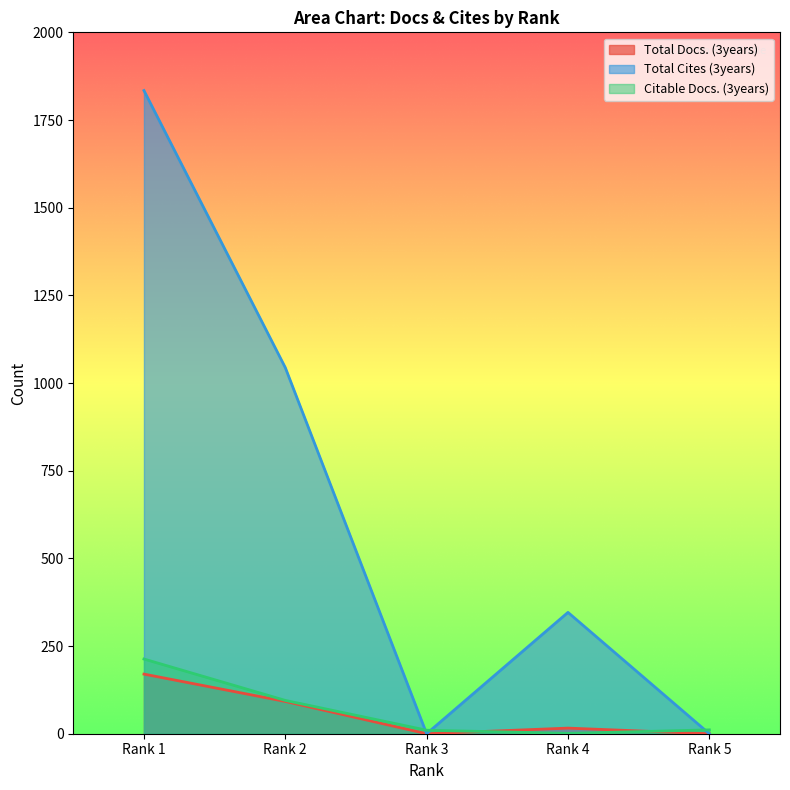

What are all the series names shown in the legend?

Total Docs. (3years), Total Cites (3years), Citable Docs. (3years)